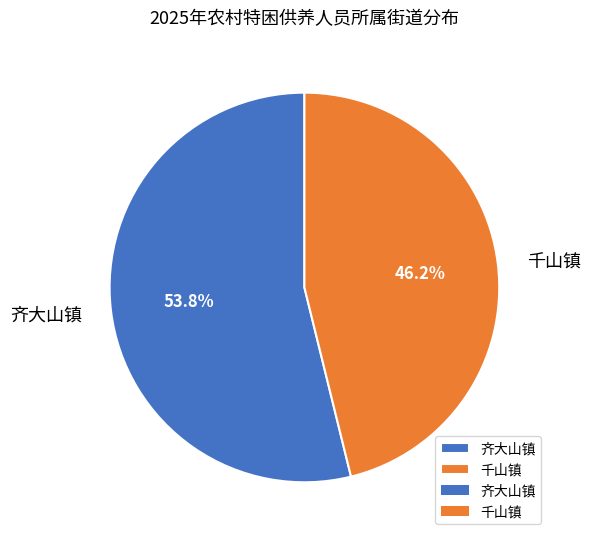

Which category has the smallest portion of the pie?

千山镇